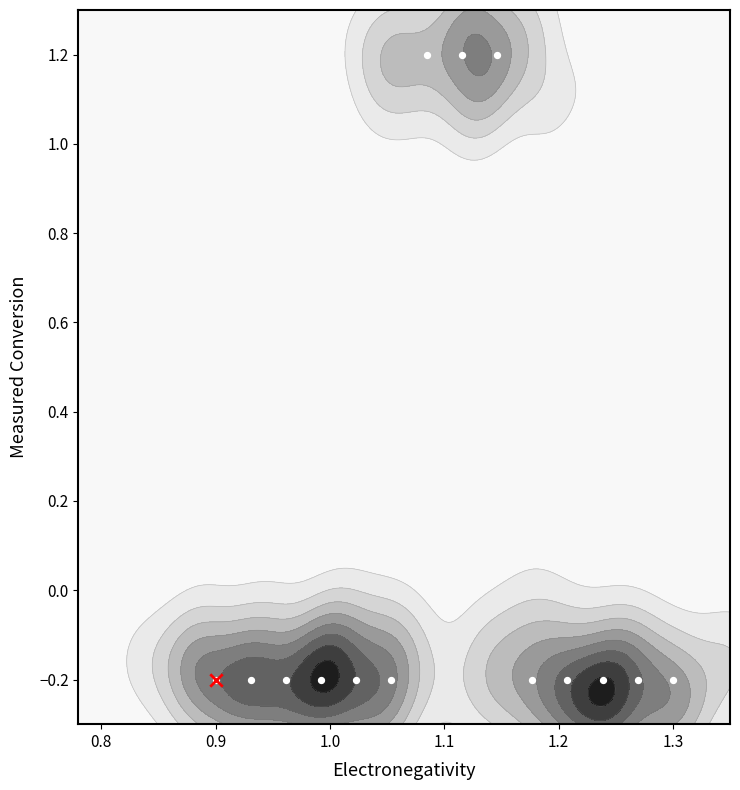

How many positive values are there?

3